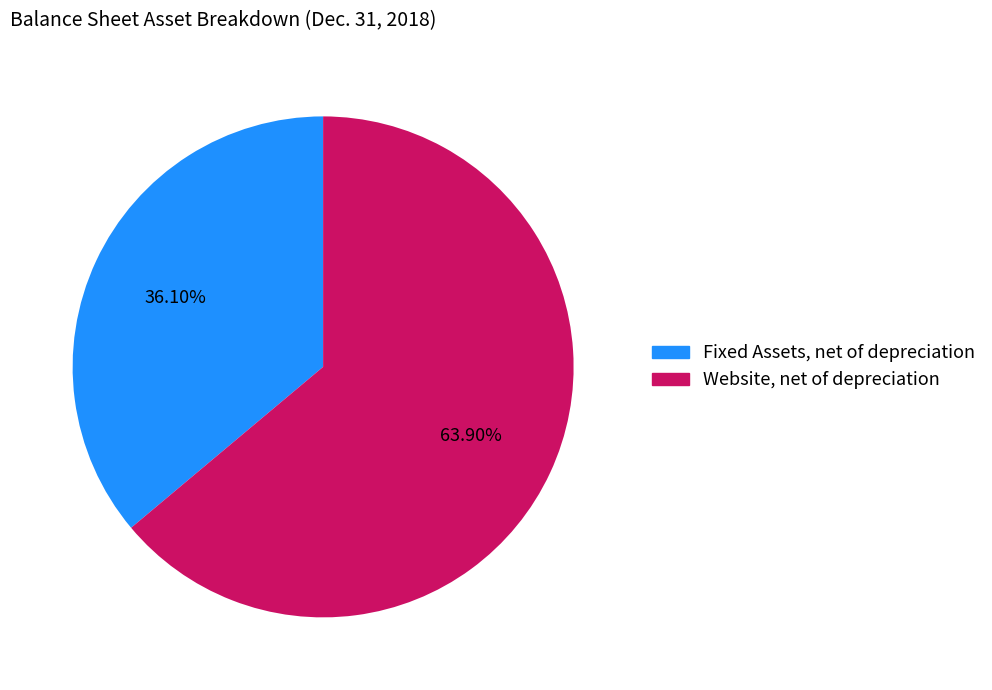

Is there any slice that represents more than half of the pie?

Yes